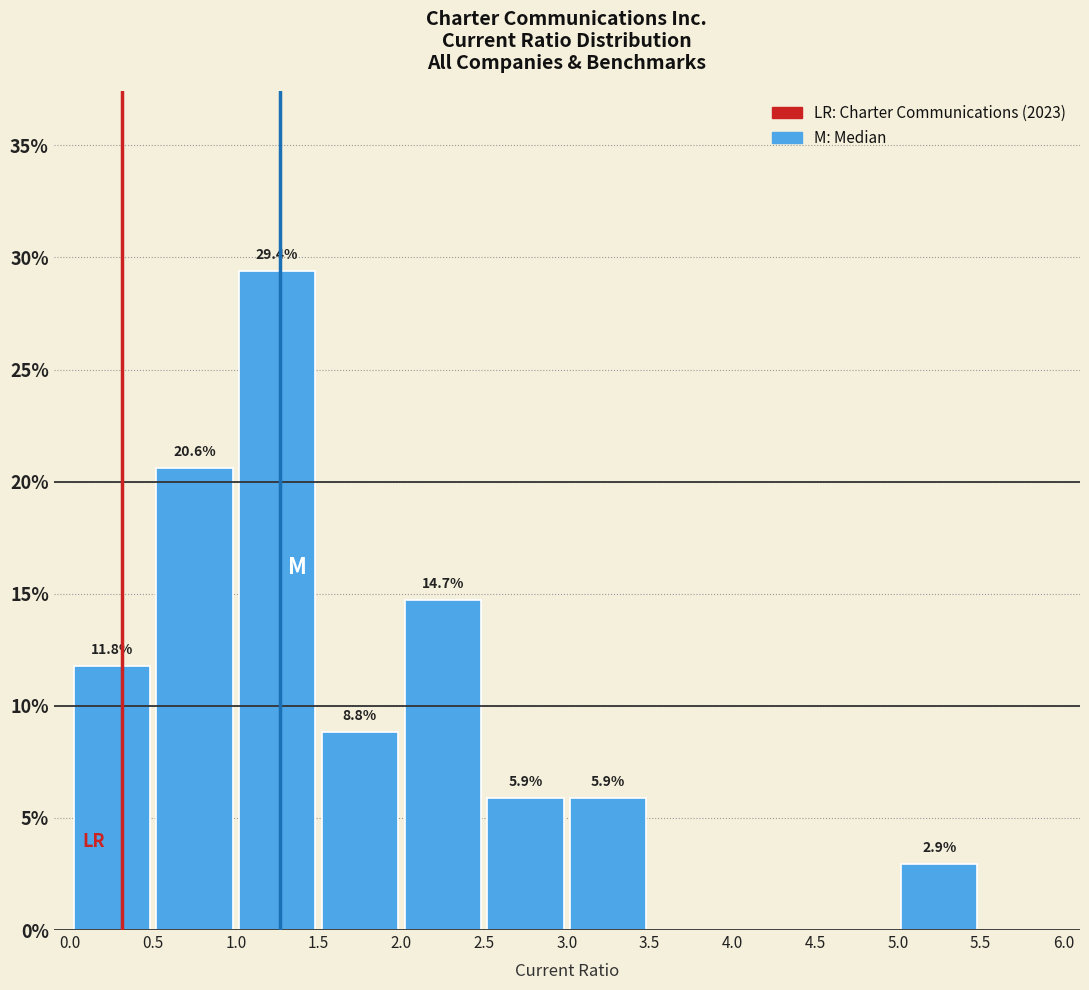

Over which range of the x-axis is the bar tallest?

1.0 to 1.5